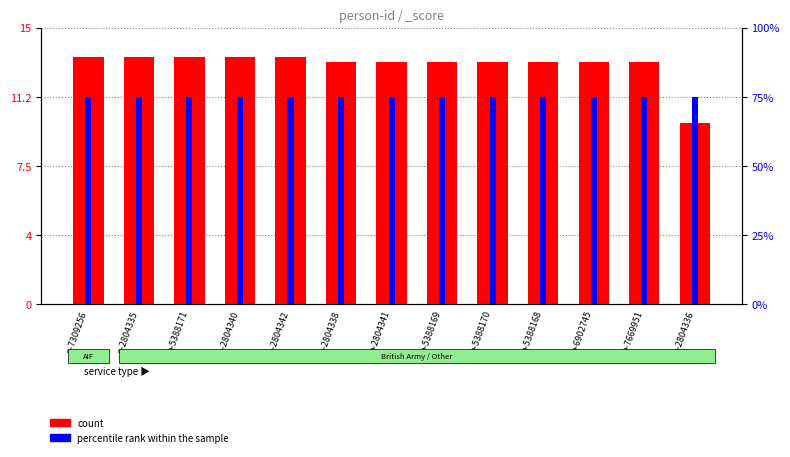

Rank the categories by count value from highest to lowest.

p-7309256, p-2804335, p-5388171, p-2804340, p-2804342, p-2804338, p-2804341, p-5388169, p-5388170, p-5388168, p-6902745, p-7669951, p-2804336